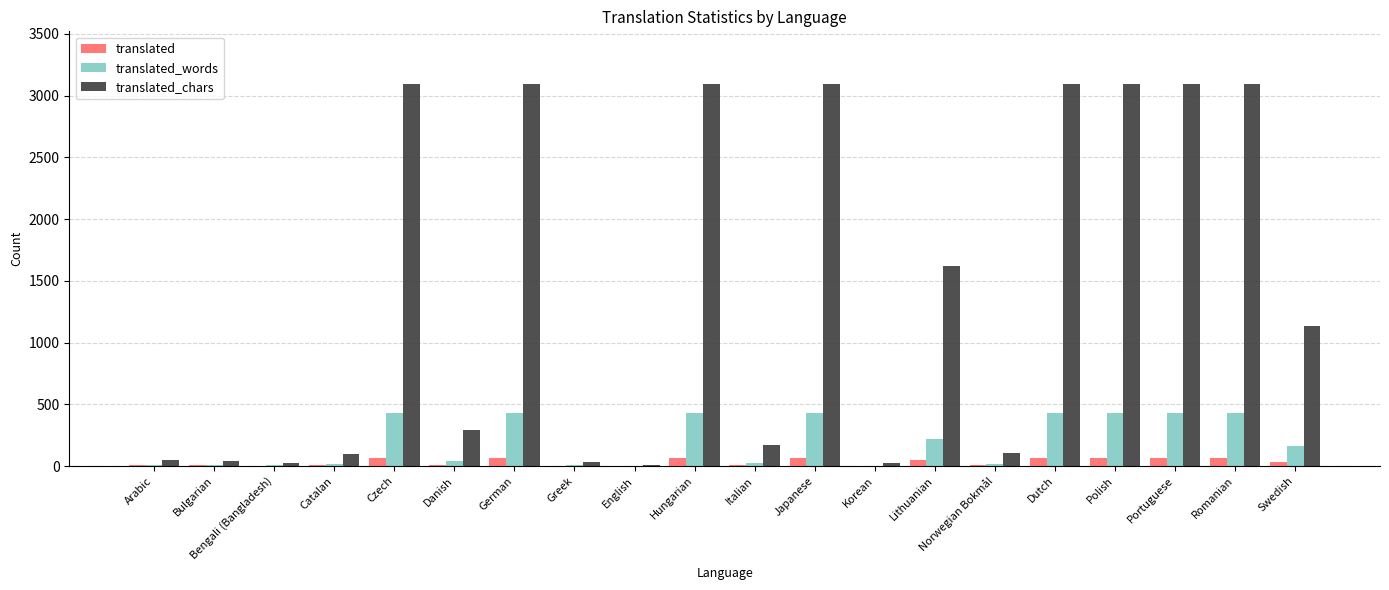

Which series changed the most between Bengali (Bangladesh) and Romanian?

translated_chars